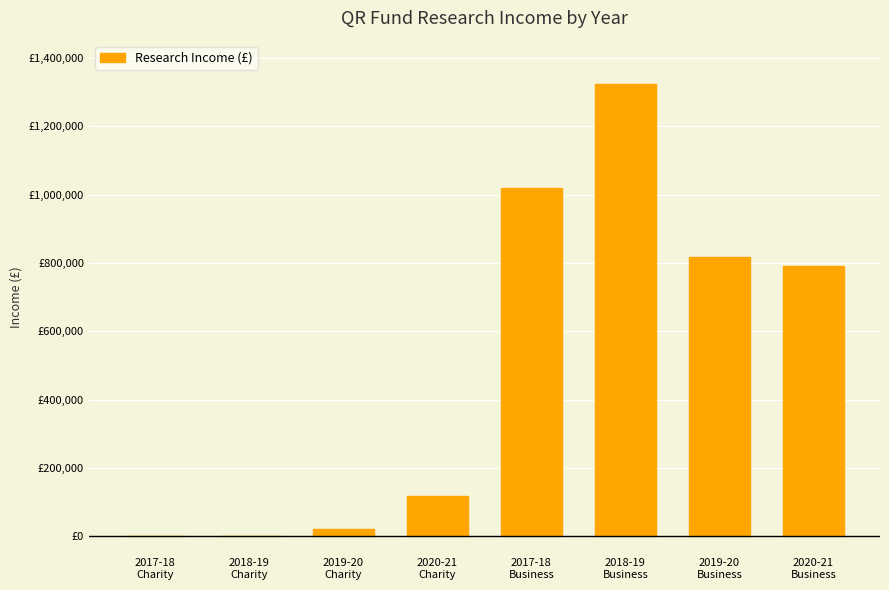

What is the label of the 2nd bar from the right?

2019-20
Business